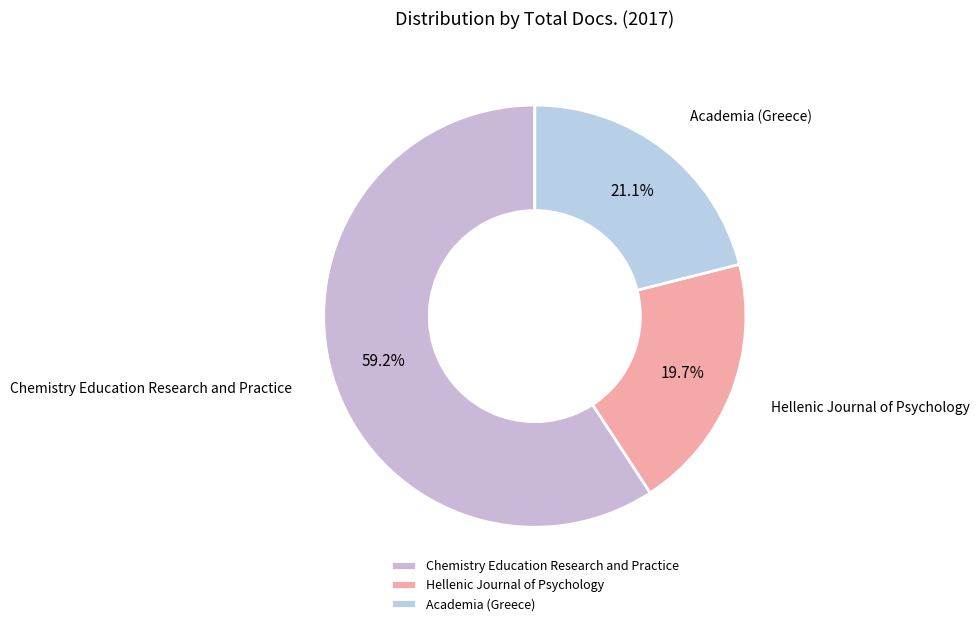

Count the number of slices in the pie.

3